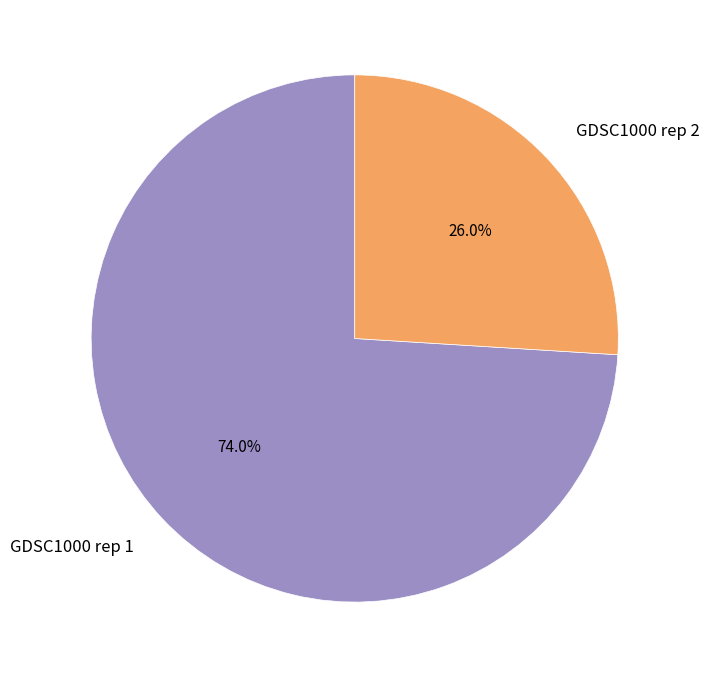

Combined, what portion of the pie is GDSC1000 rep 1 and GDSC1000 rep 2?

100.0%